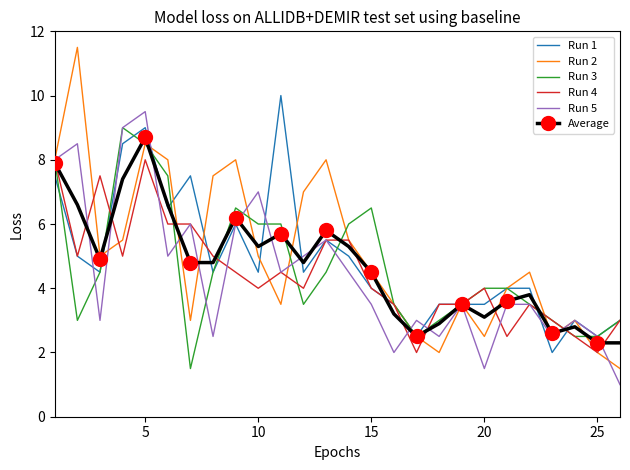

What is the minimum value for Run 4?

2.0